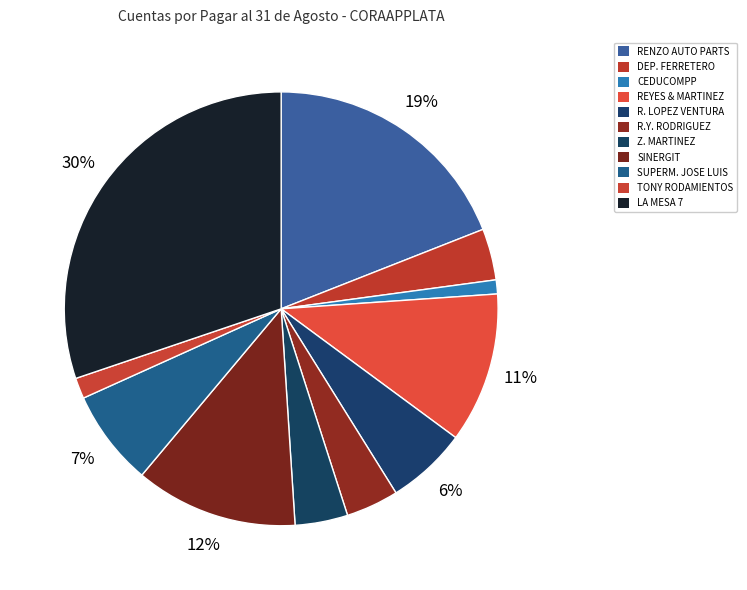

Count the number of slices in the pie.

11